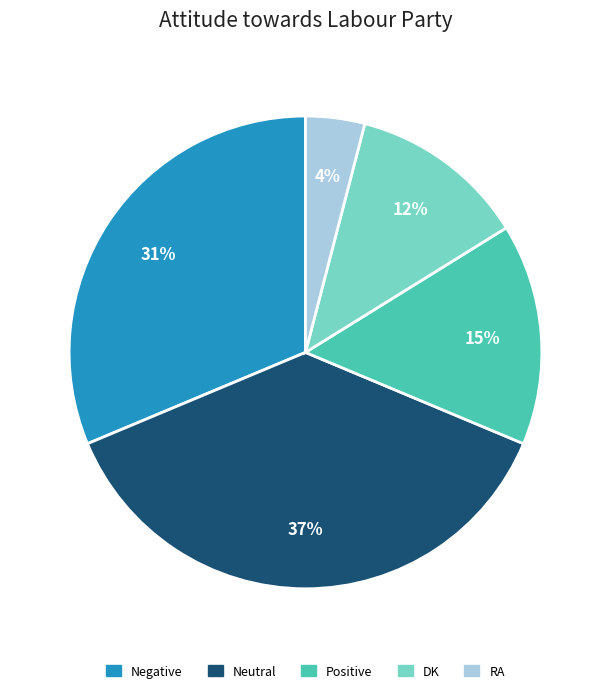

Is it true that Negative is 31% of the pie?

True